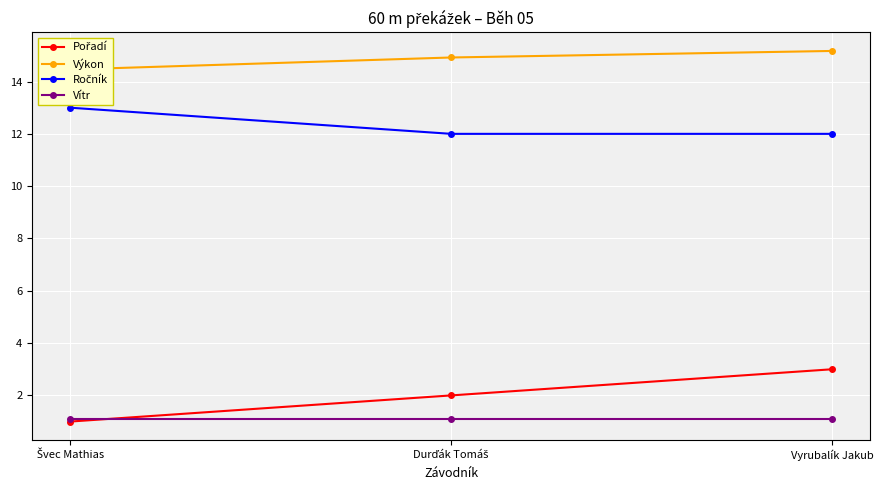

Where is Ročník nearest to the value 12?

Durďák Tomáš